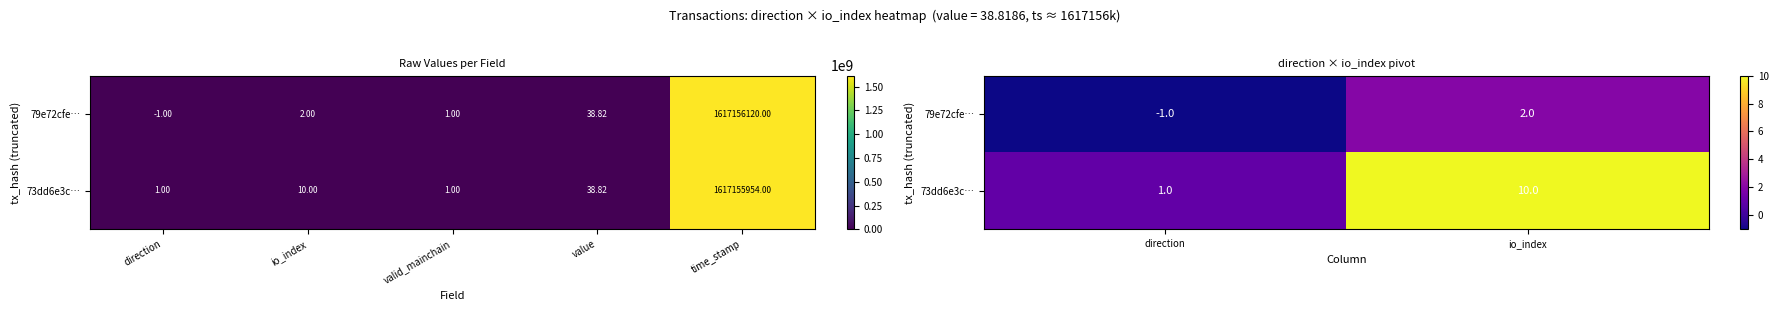

List the series in order of their overall mean, highest first.

73dd6e3c…, 79e72cfe…